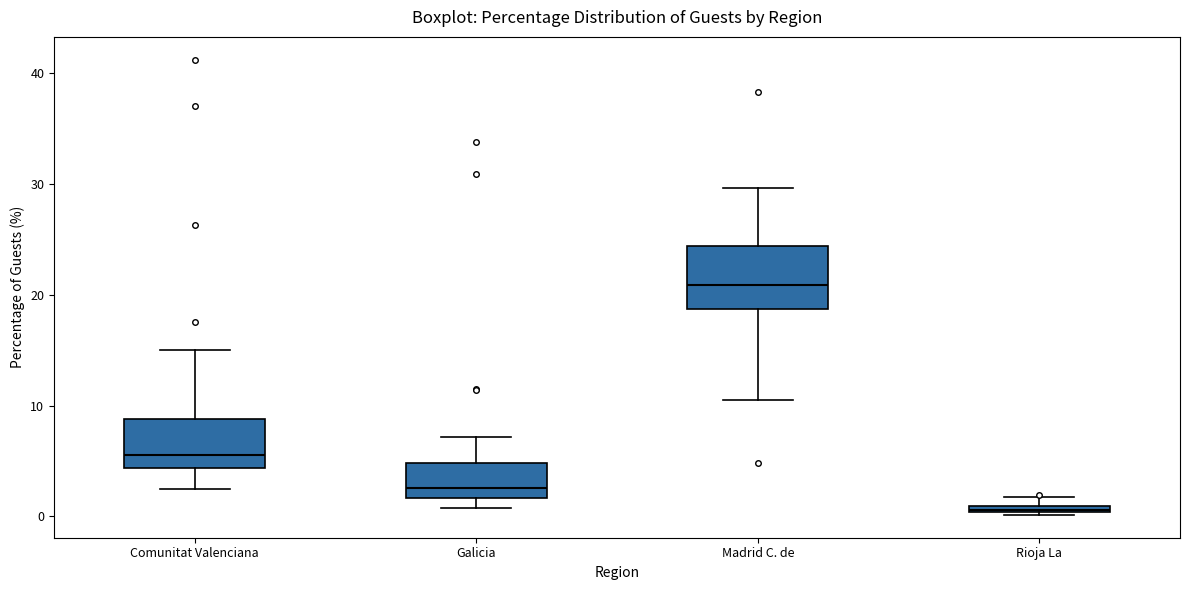

Which box's median line is the highest?

Madrid C. de